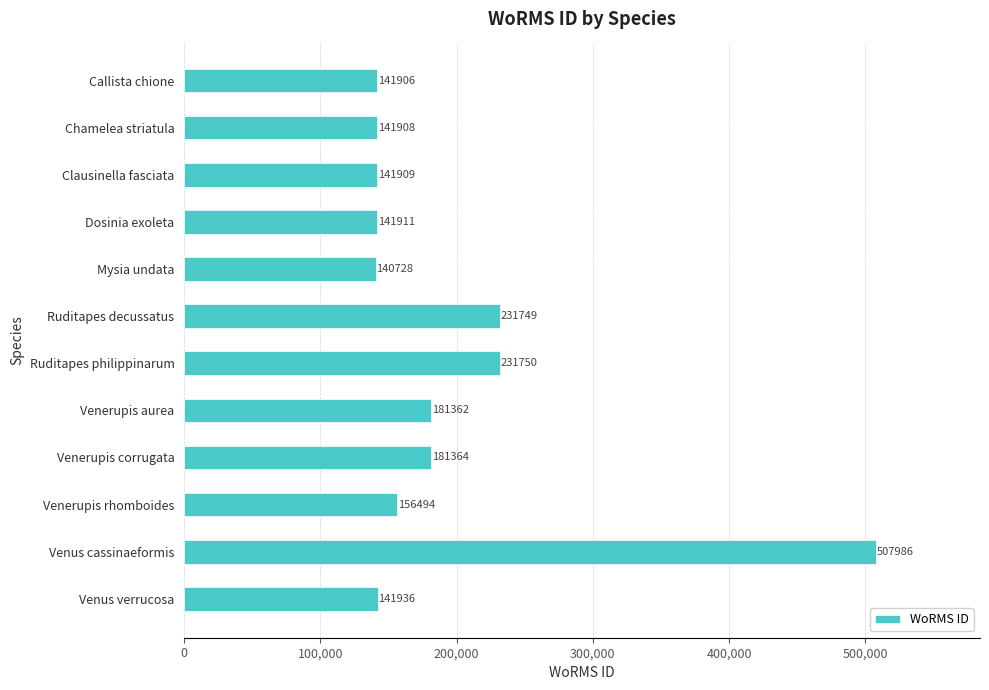

Count the number of data series in this chart.

1